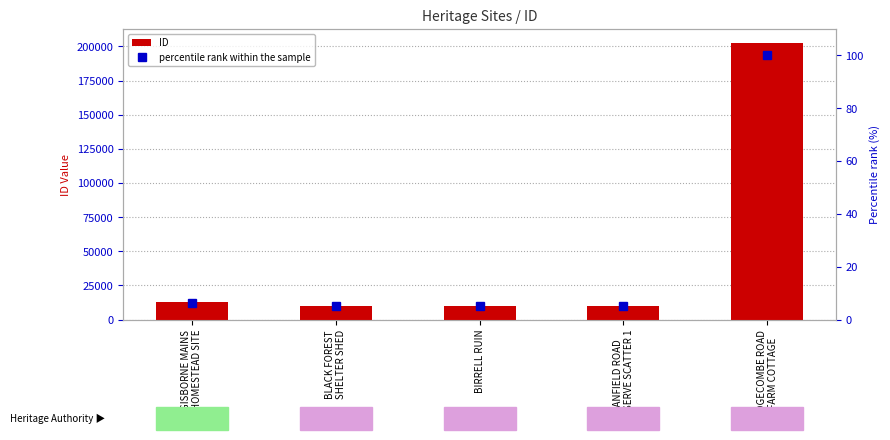

What is the total value across all series at BLACK FOREST
SHELTER SHED?

10117.0